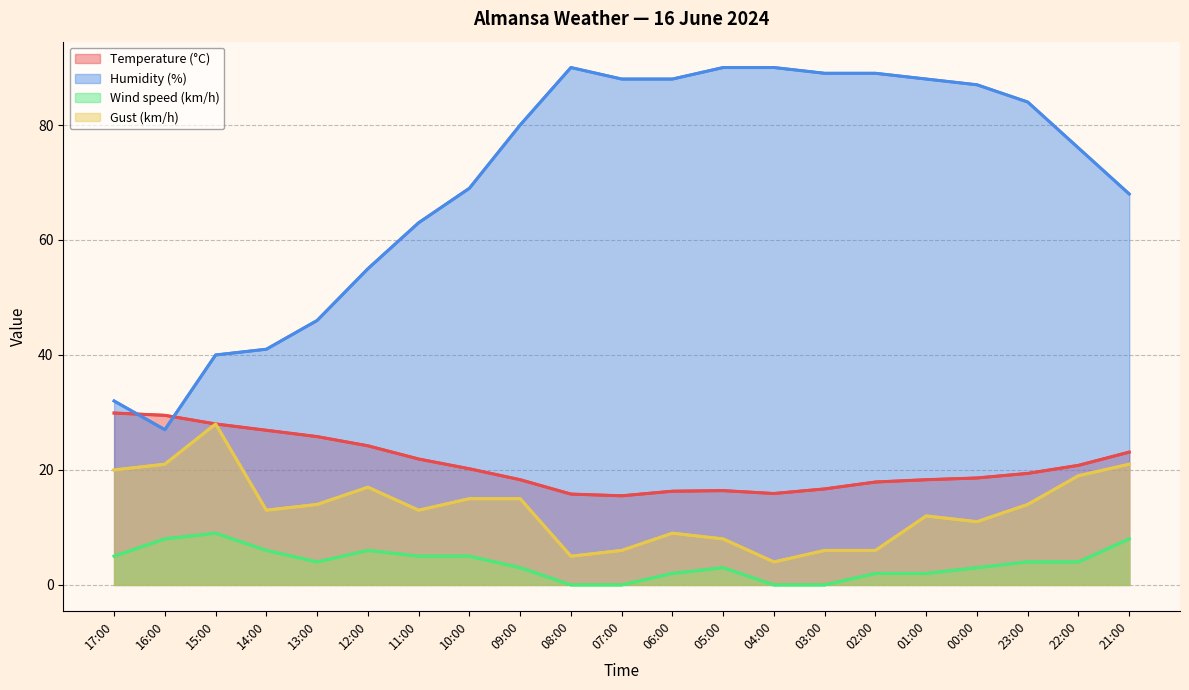

How many lines are shown in the chart?

4